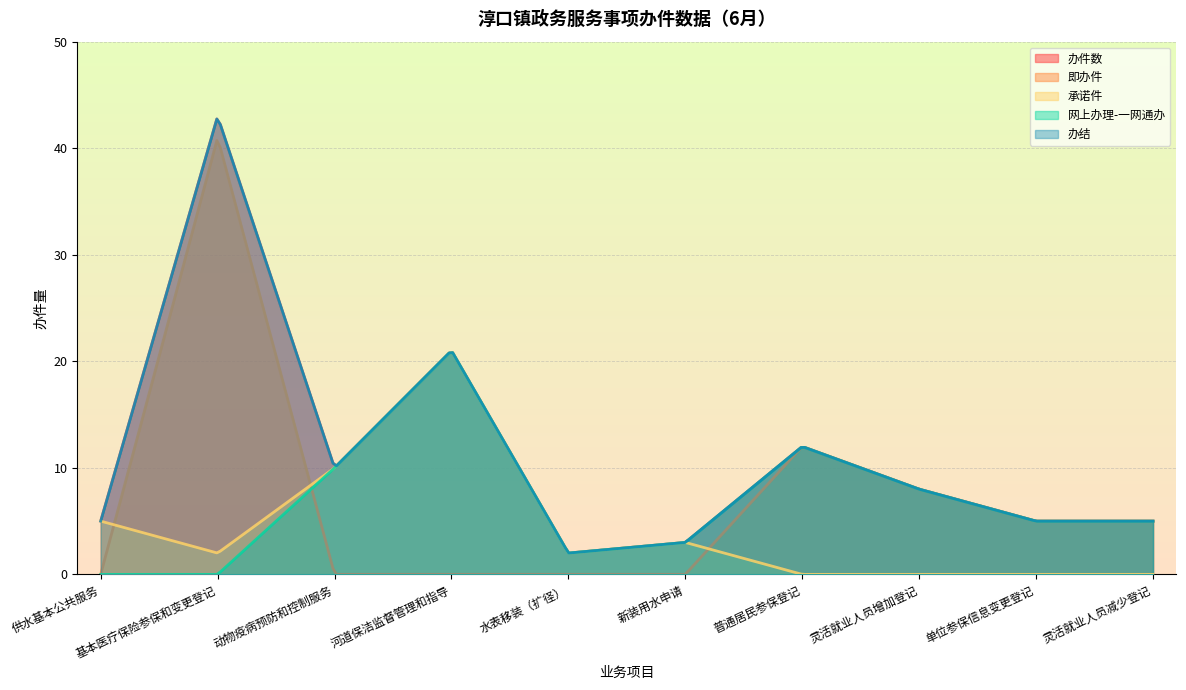

What is the label of the 10th point from the right?

供水基本公共服务